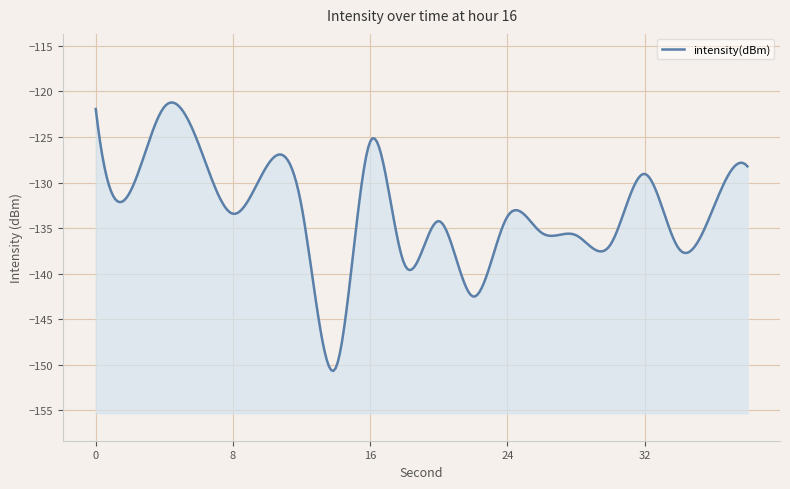

Which label corresponds to the largest value in the chart?

4